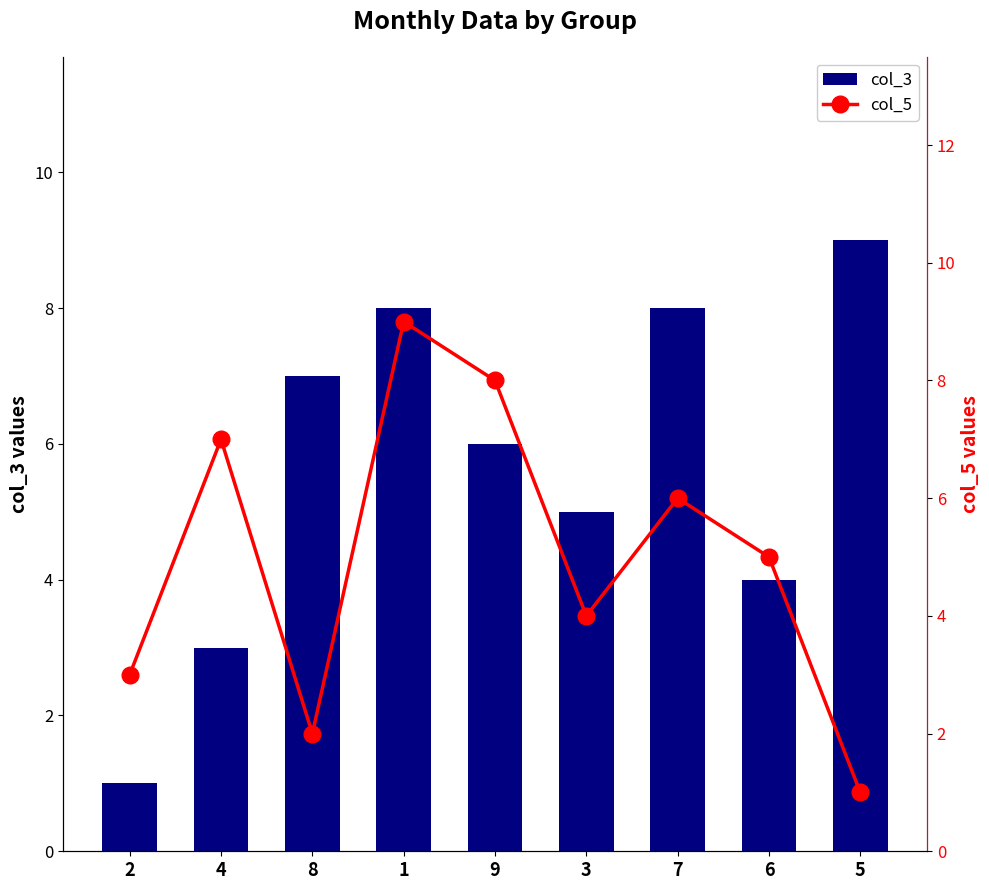

True or false: col_5 has a value of 2 at 3.

False